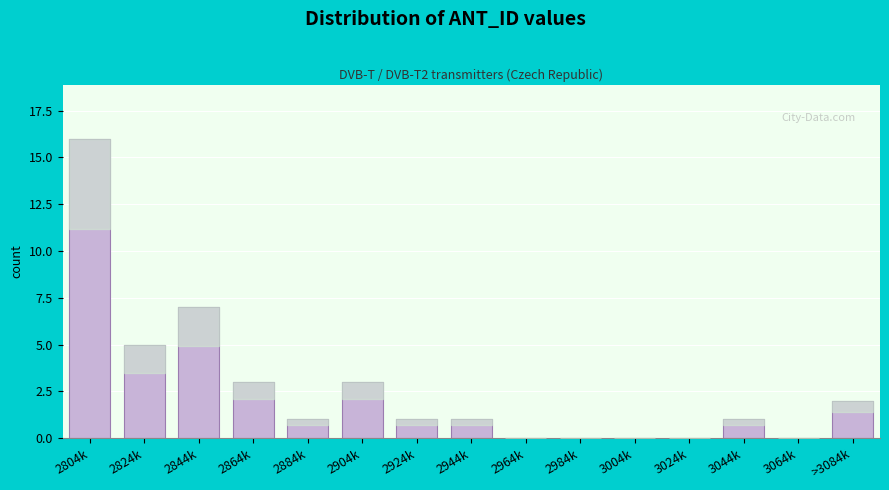

Reading left to right, what are all the values shown in this chart?

2804k=16	2824k=5	2844k=7	2864k=3	2884k=1	2904k=3	2924k=1	2944k=1	2964k=0	2984k=0	3004k=0	3024k=0	3044k=1	3064k=0	>3084k=2